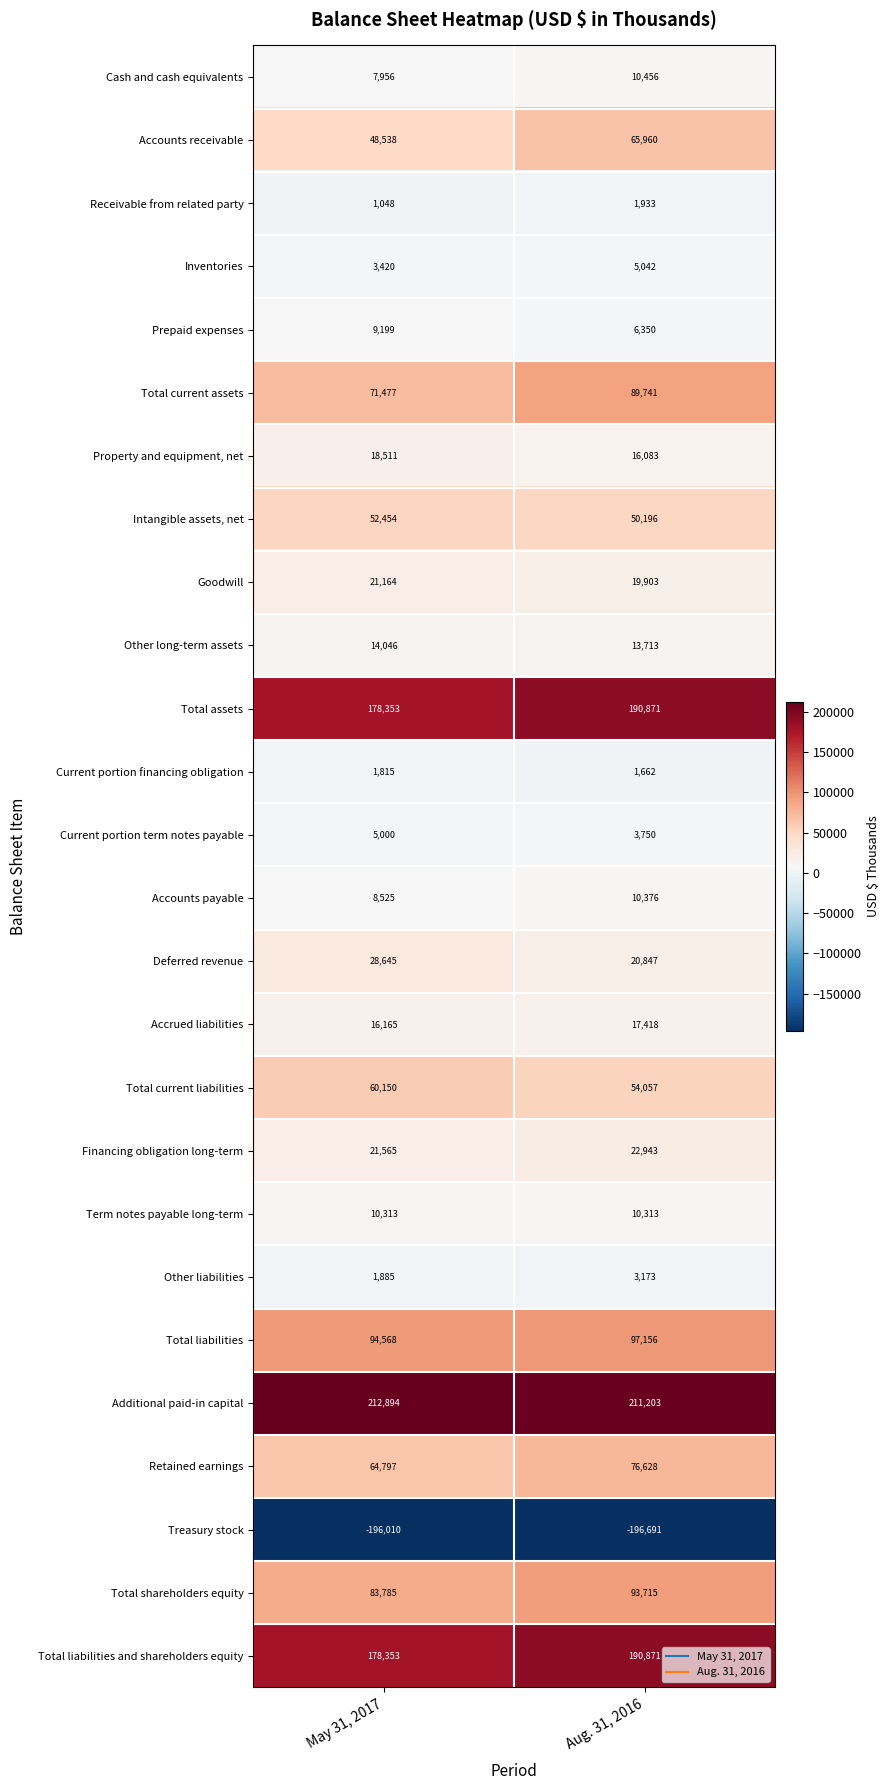

Which series has the largest range (max minus min)?

Total current assets